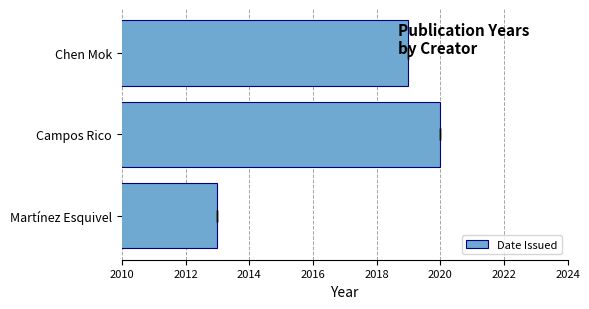

Are the bars grouped side by side (vs. stacked)?

No